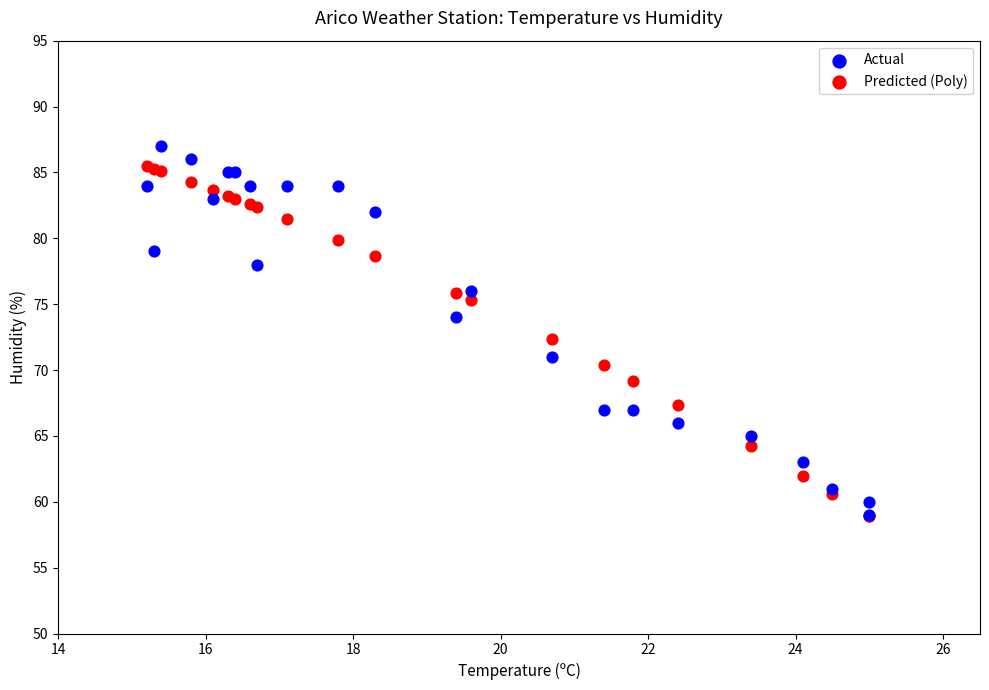

What are all the series names shown in the legend?

Actual, Predicted (Poly)